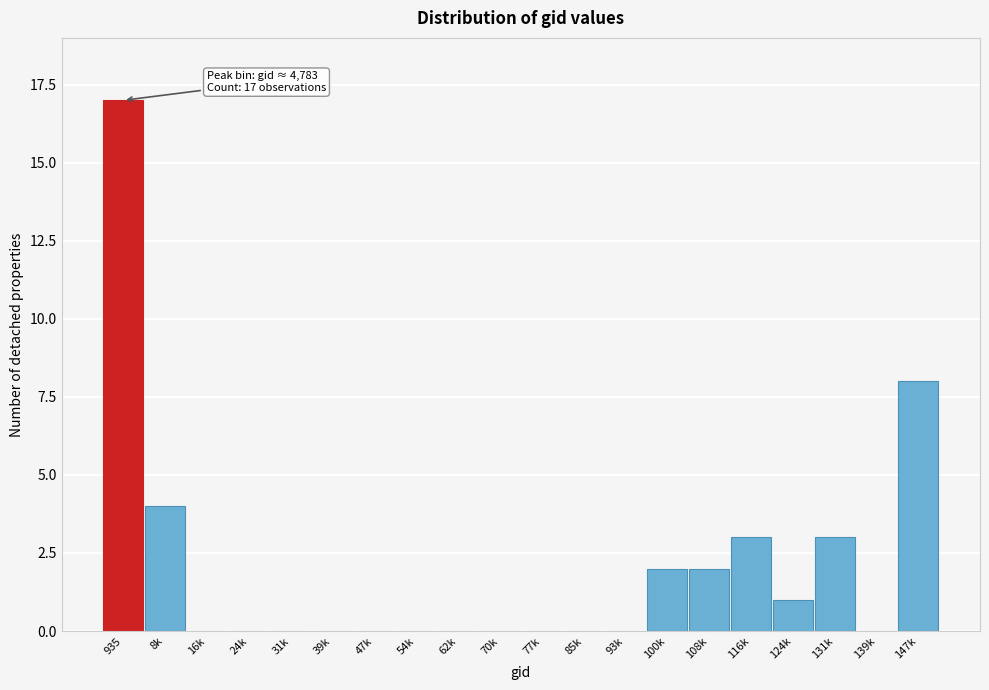

Reading left to right, extract all data points from this chart.

935=17	8k=4	16k=0	24k=0	31k=0	39k=0	47k=0	54k=0	62k=0	70k=0	77k=0	85k=0	93k=0	100k=2	108k=2	116k=3	124k=1	131k=3	139k=0	147k=8